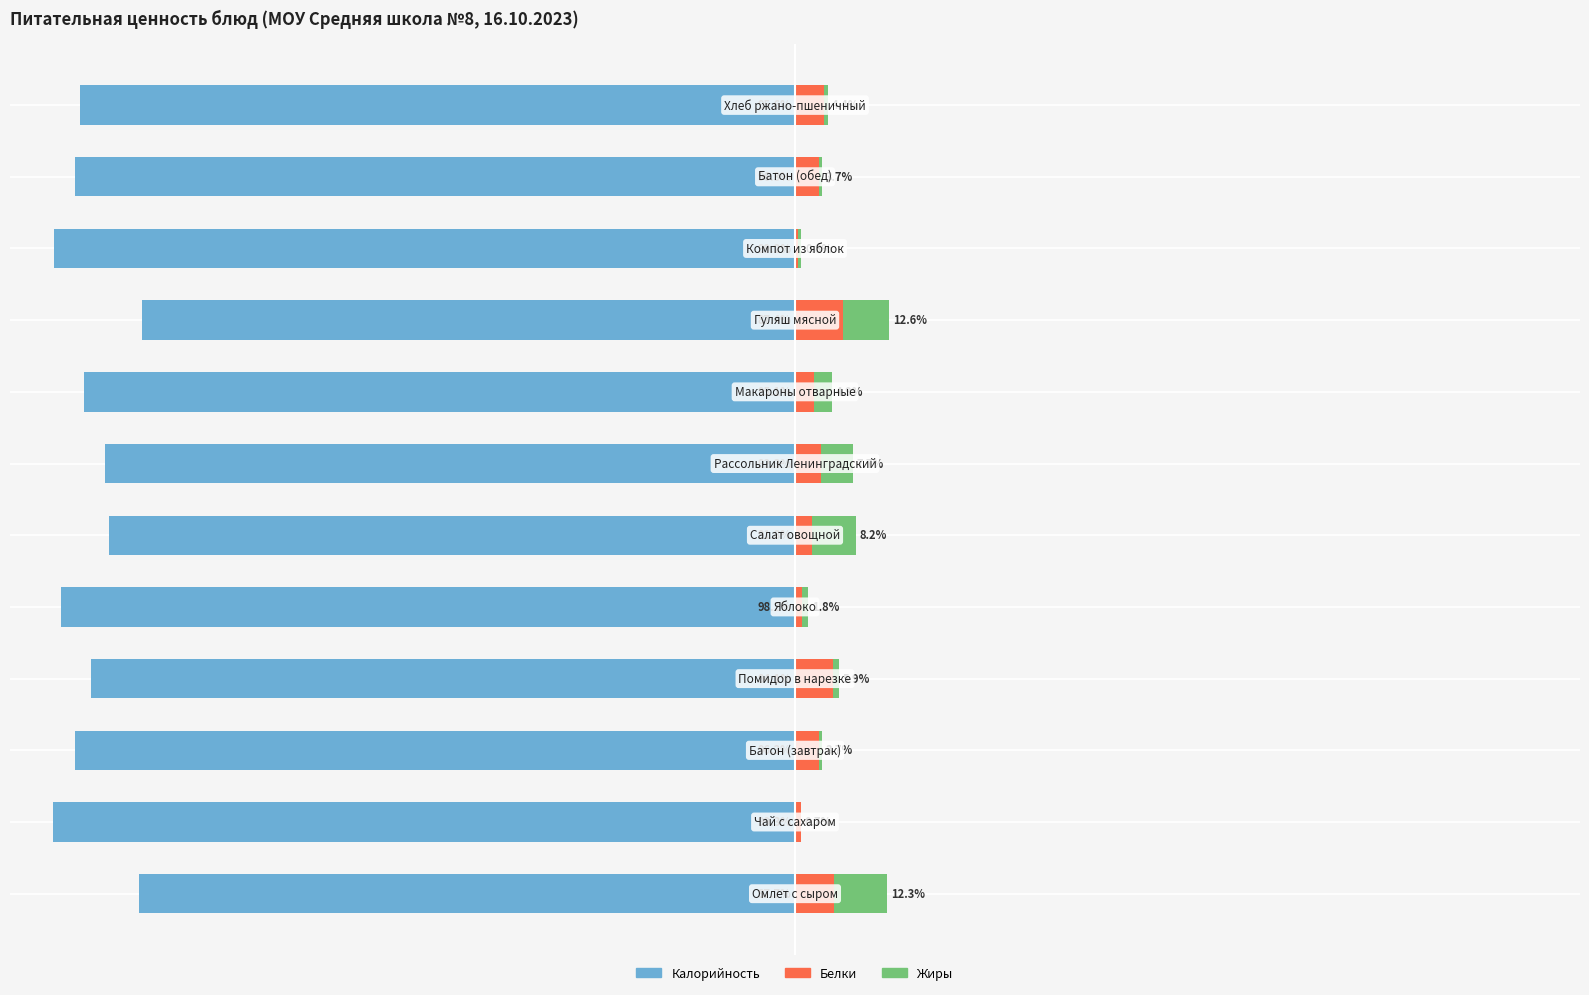

What is the approximate value of Белки (%) at 2?

3.2